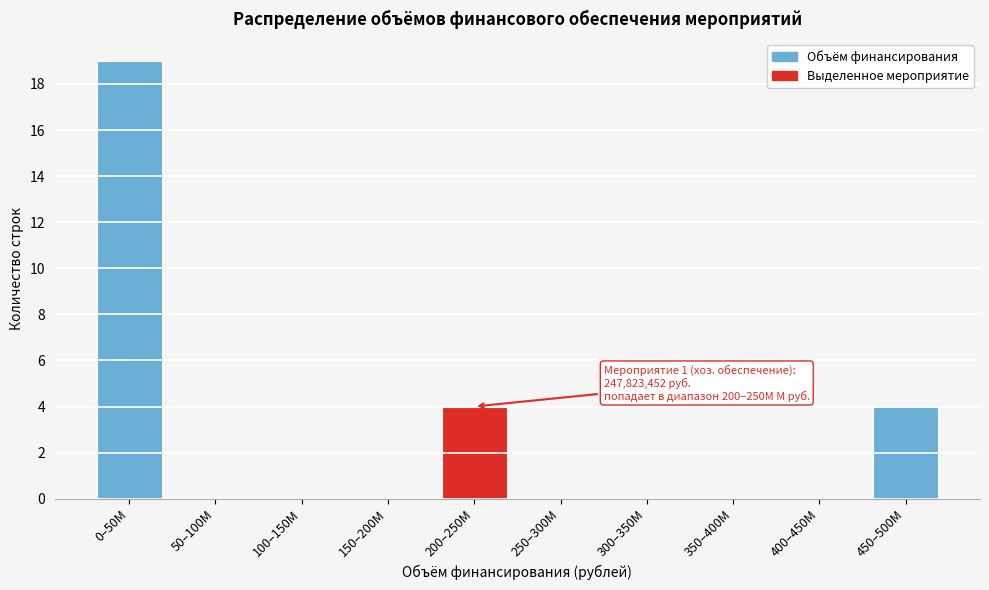

Reading left to right, what are all the values shown in this chart?

0–50М=19	50–100М=0	100–150М=0	150–200М=0	200–250М=4	250–300М=0	300–350М=0	350–400М=0	400–450М=0	450–500М=4